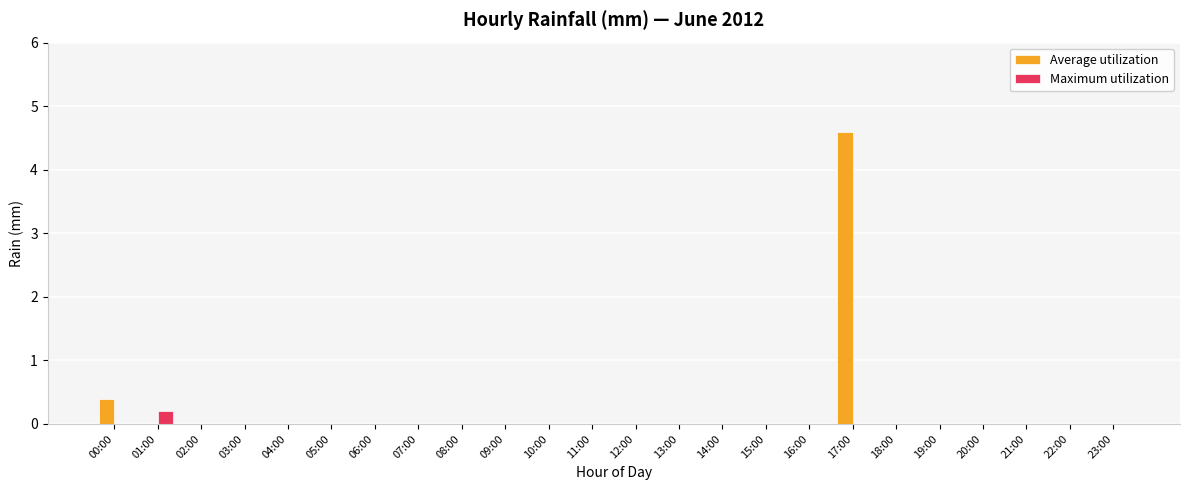

What is the total value across all series at 00:00?

0.4